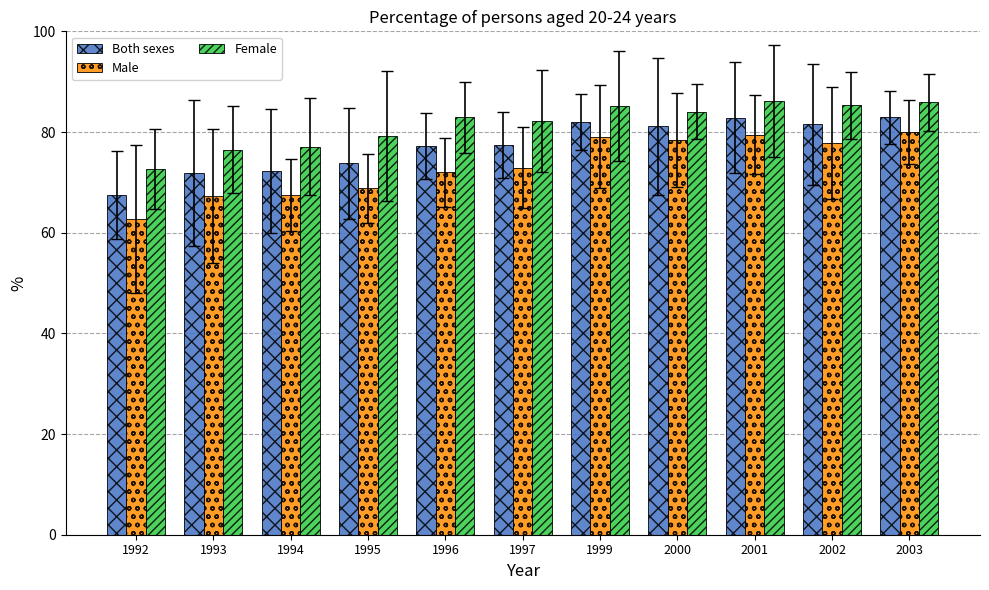

Rank the series at 2000 from lowest to highest value.

Male, Both sexes, Female